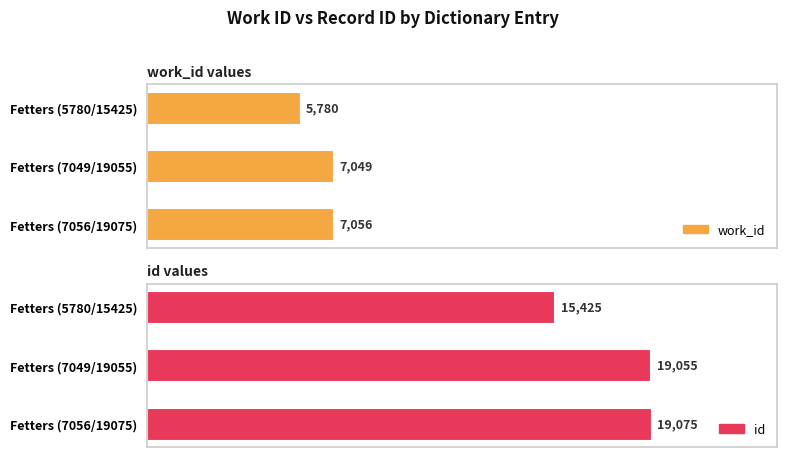

Reading right to left, what are all the values shown in this chart?

work_id: 7056	7049	5780
id: 19075	19055	15425